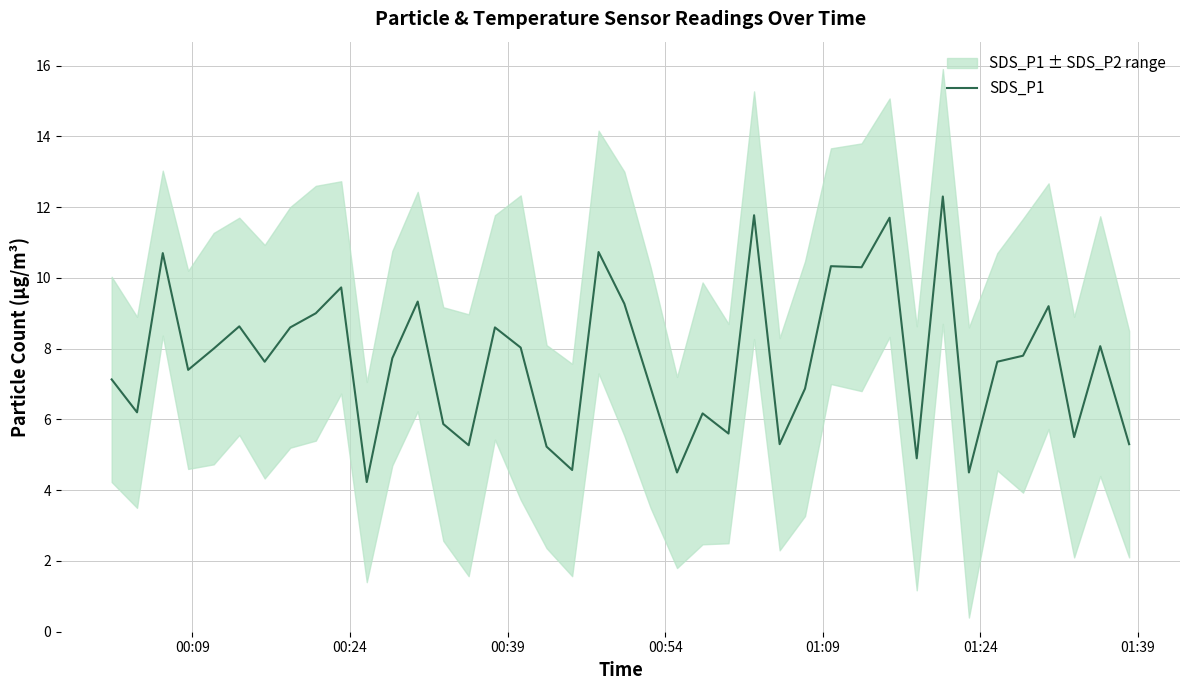

Reading left to right, extract all data points from this chart.

7.1	6.2	10.7	7.4	8.0	8.6	7.6	8.6	9.0	9.7	4.2	7.7	9.3	5.9	5.3	8.6	8.0	5.2	4.6	10.7	9.3	6.9	4.5	6.2	5.6	11.8	5.3	6.9	10.3	10.3	11.7	4.9	12.3	4.5	7.6	7.8	9.2	5.5	8.1	5.3